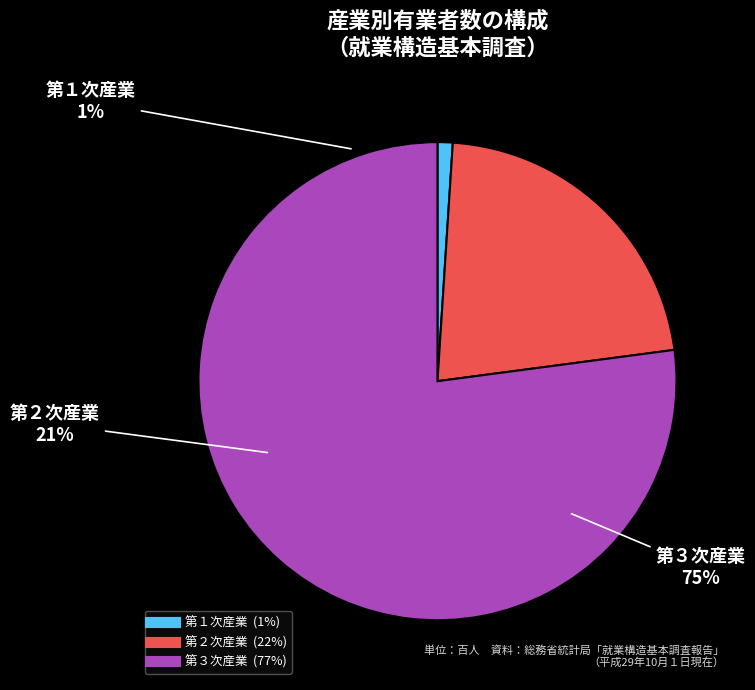

To the nearest percent, what is the difference between the largest and smallest slice percentages?

76%